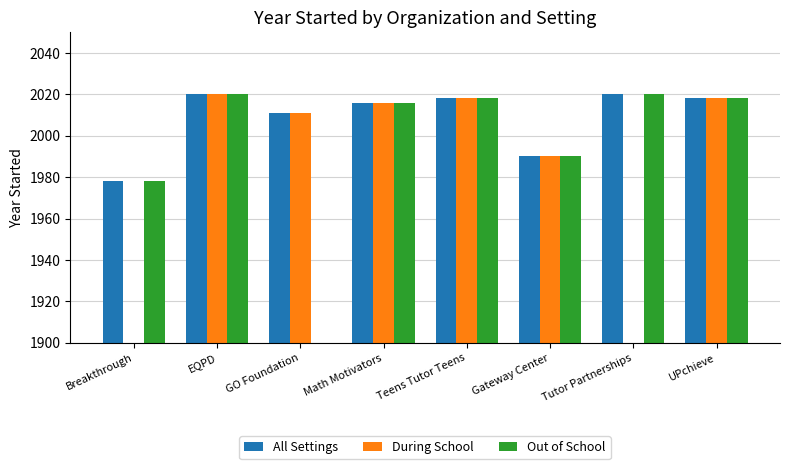

What is the value of the During School bar at the 5th from the left?

2018